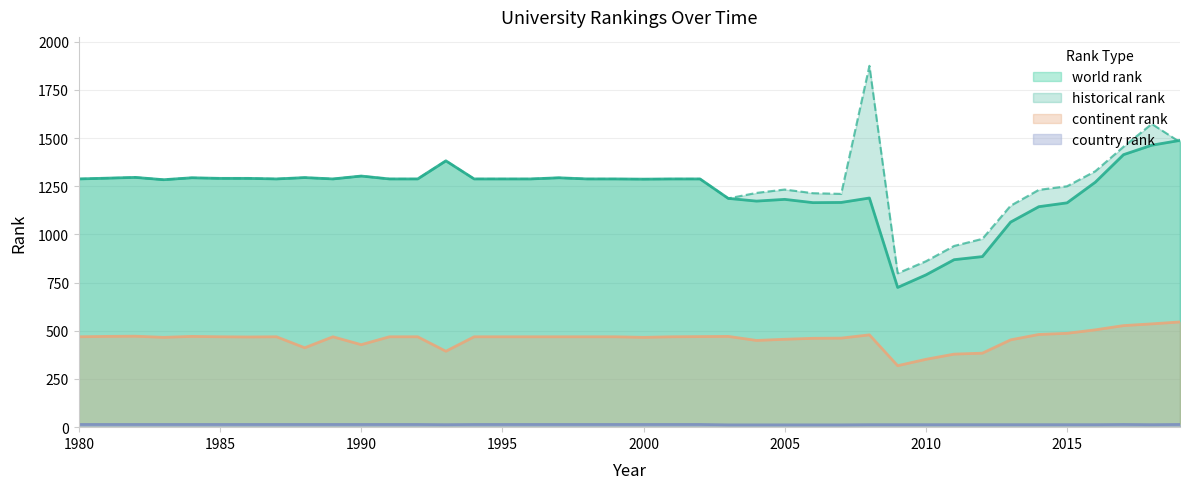

In country rank, how many points are higher than both neighbors (excluding endpoints)?

1